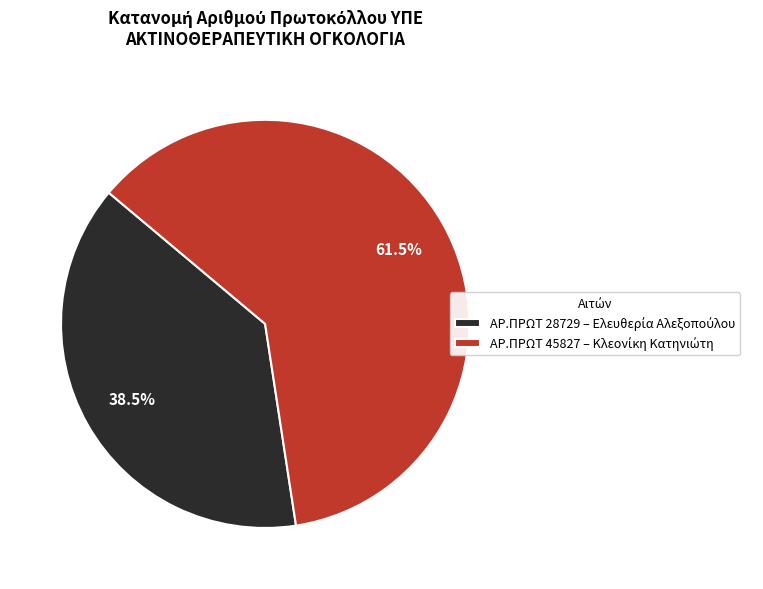

Is there a majority slice in this chart?

Yes